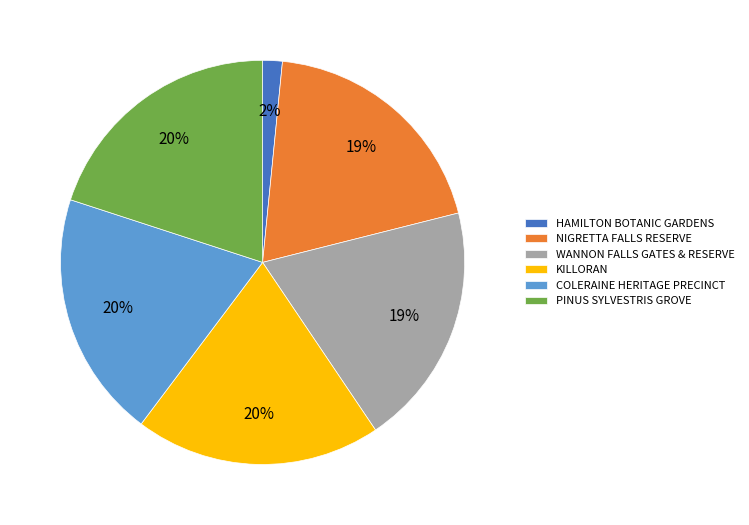

Is there any slice that represents more than half of the pie?

No